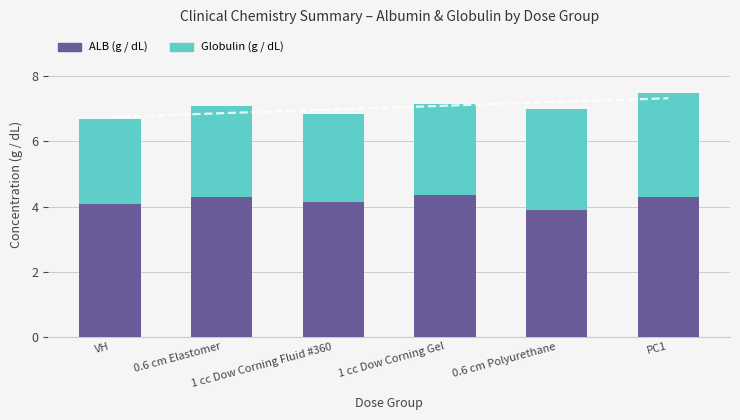

What is the average value of the Globulin (g / dL) series?

2.9